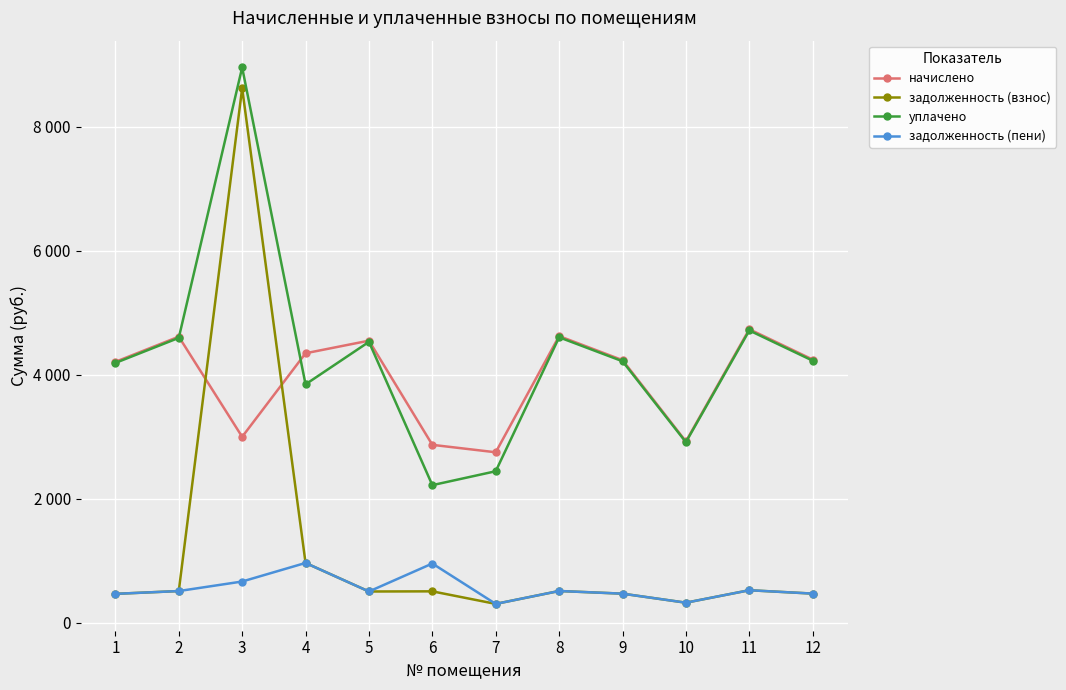

Is this an area chart (filled region under the line)?

No